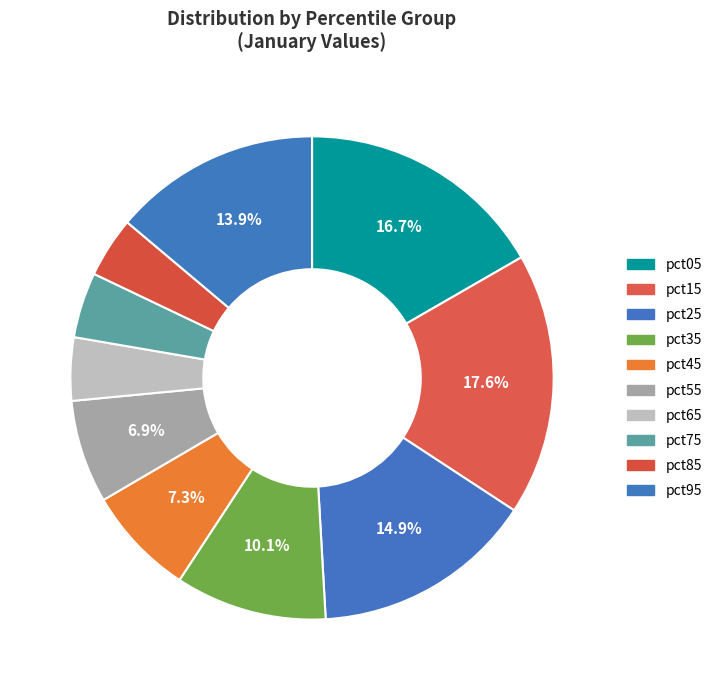

Combined, what portion of the pie is pct85 and pct25?

18.9%